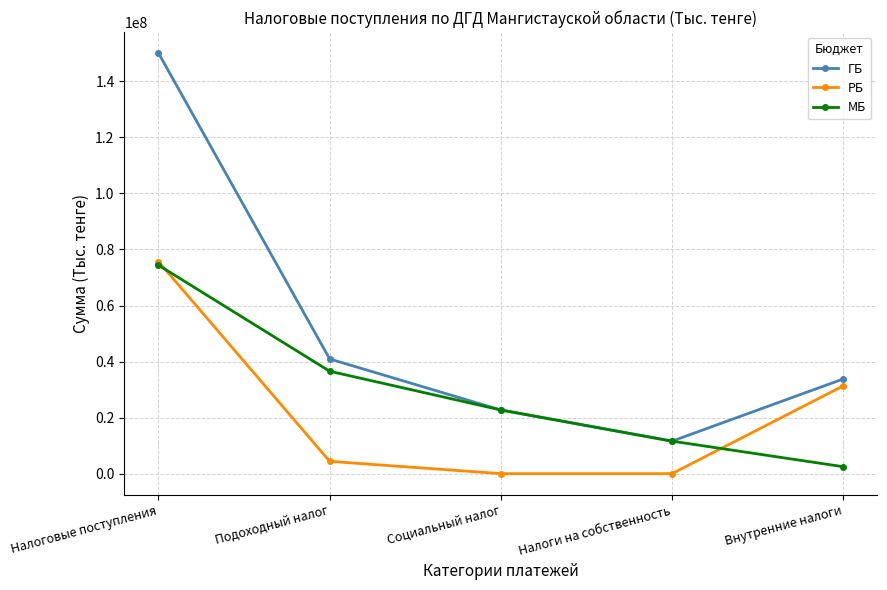

At which label is РБ closest to 37846554?

Внутренние налоги